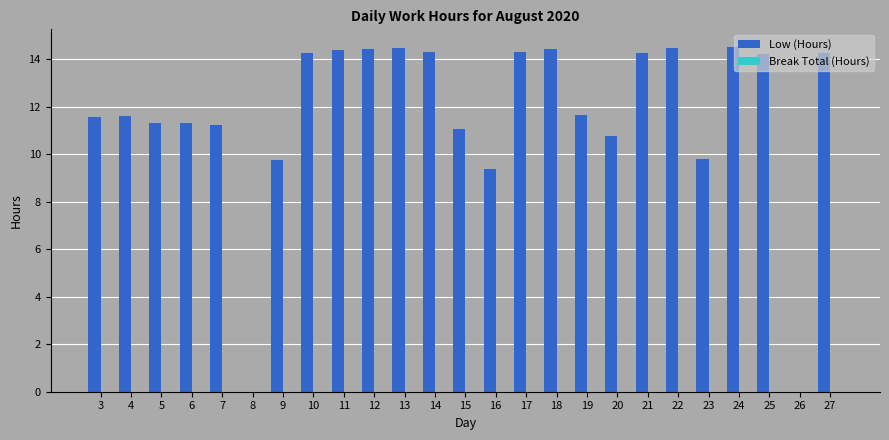

At which label is the value closest to 7?

16